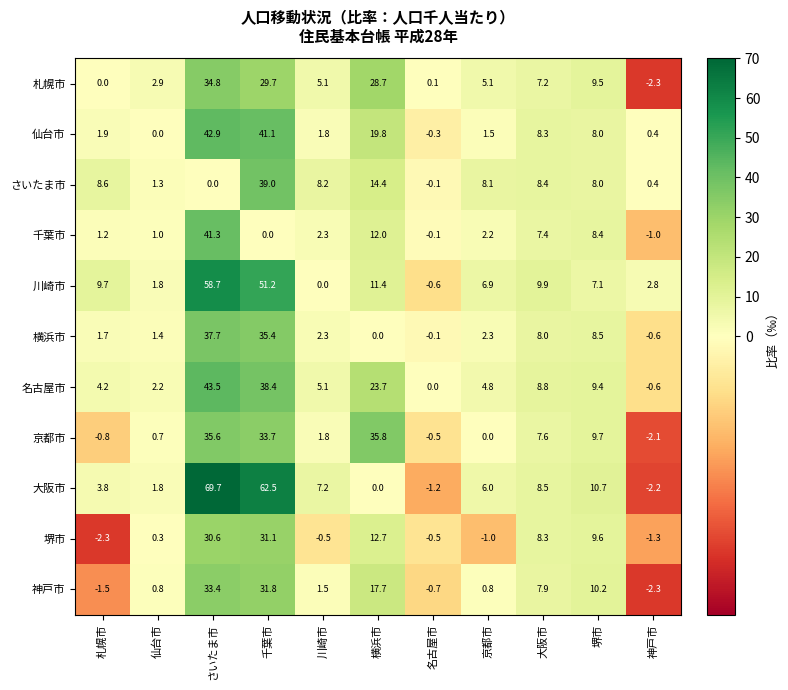

At which label is 京都市 closest to 16?

堺市